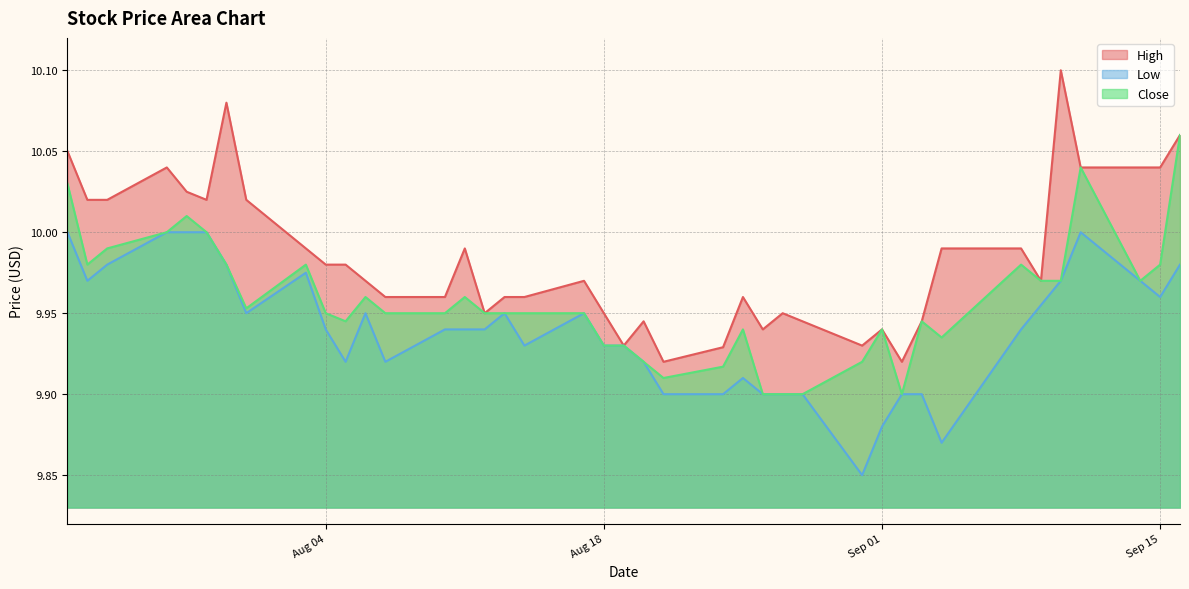

True or false: Close and High cross at least once.

False